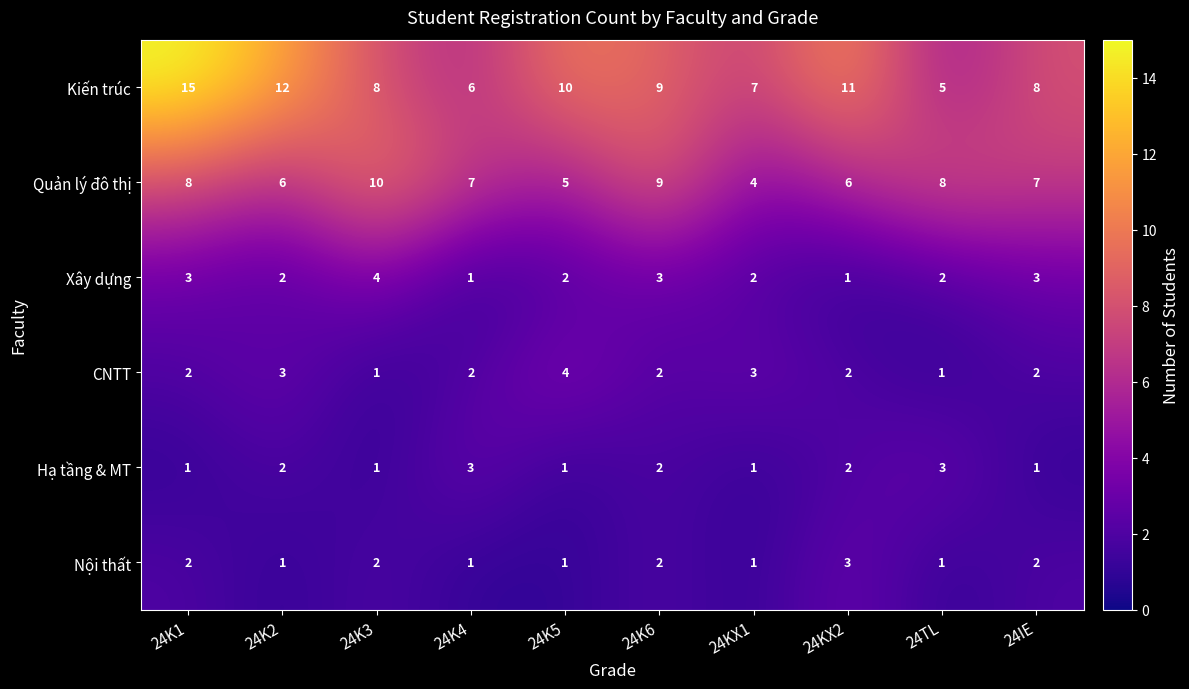

At how many categories does at least one series exceed 13?

1